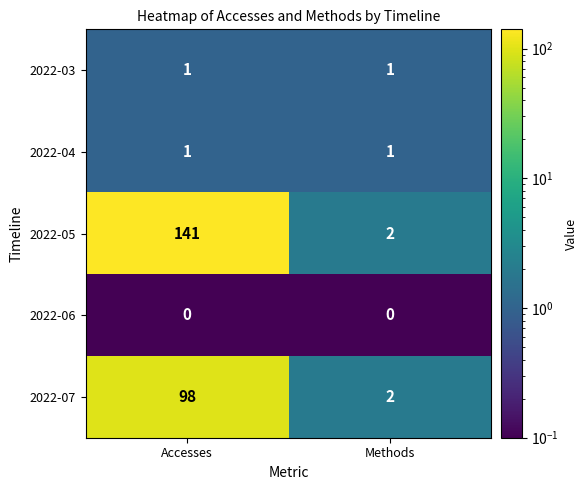

At which label does 2022-05 reach its peak?

Accesses